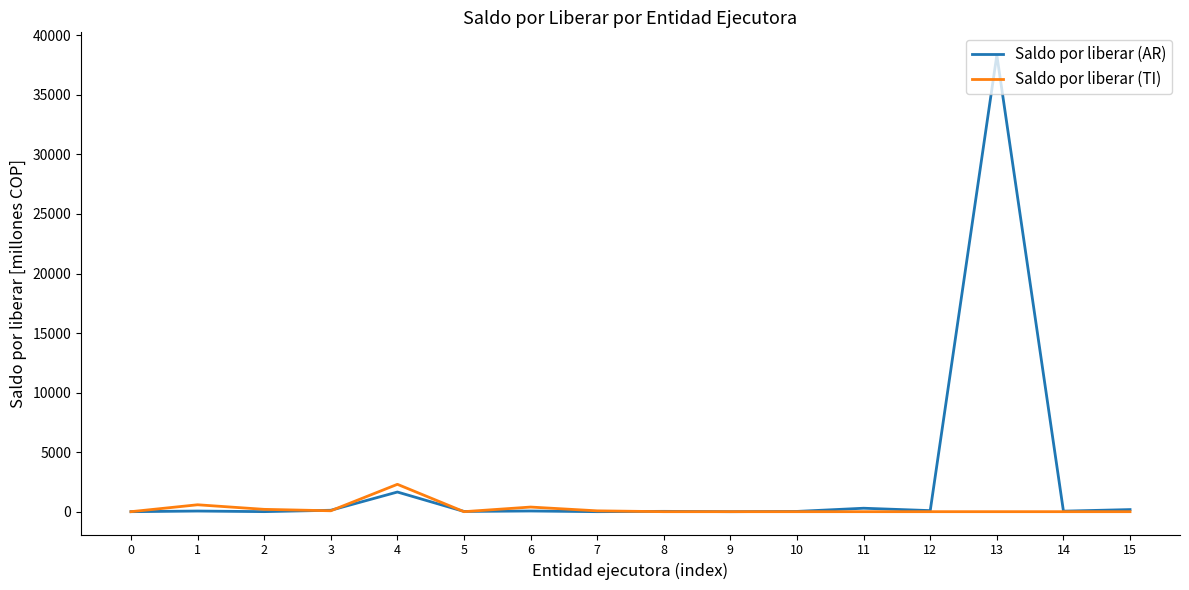

The Saldo por liberar (AR) series shows 88.9 at 12. True or false?

True